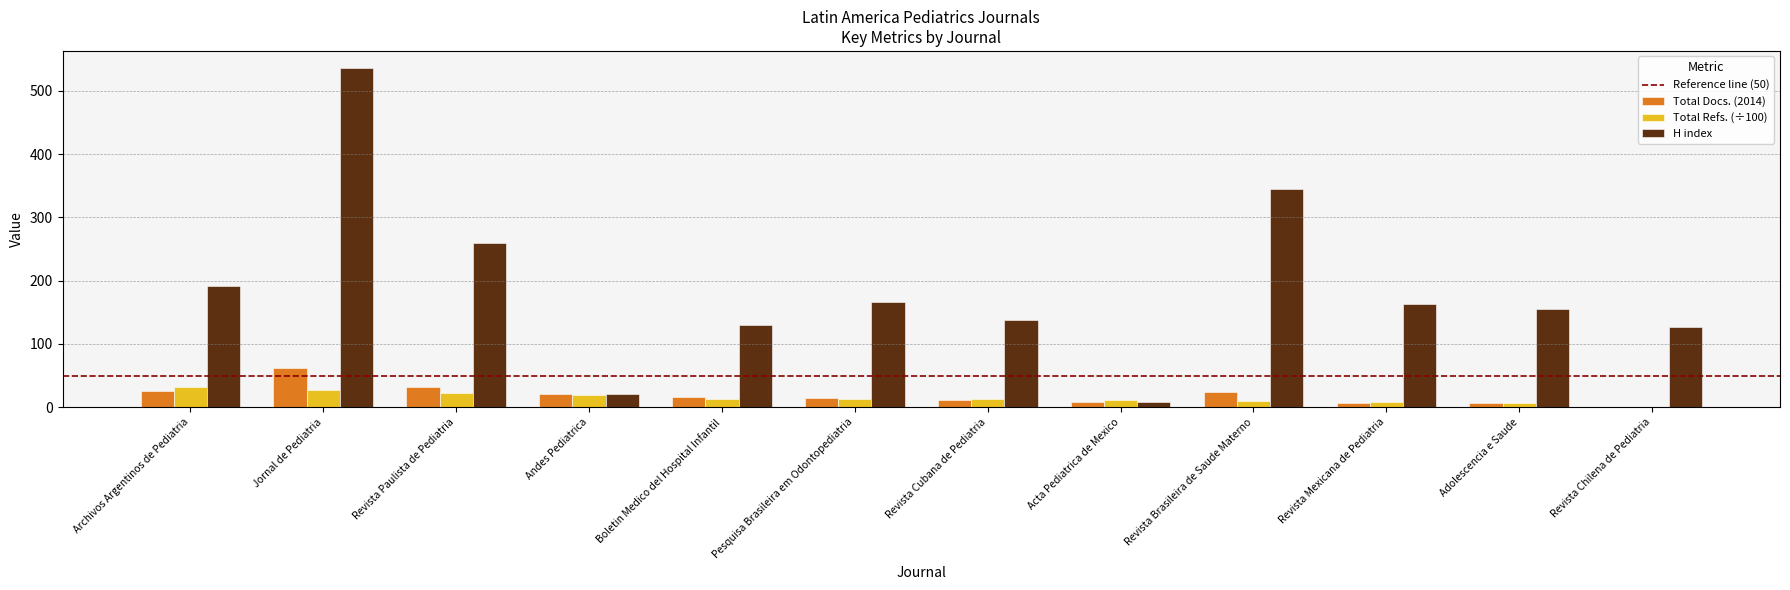

The Total Refs. (÷100) series shows 23.2 at Revista Paulista de Pediatria. True or false?

True